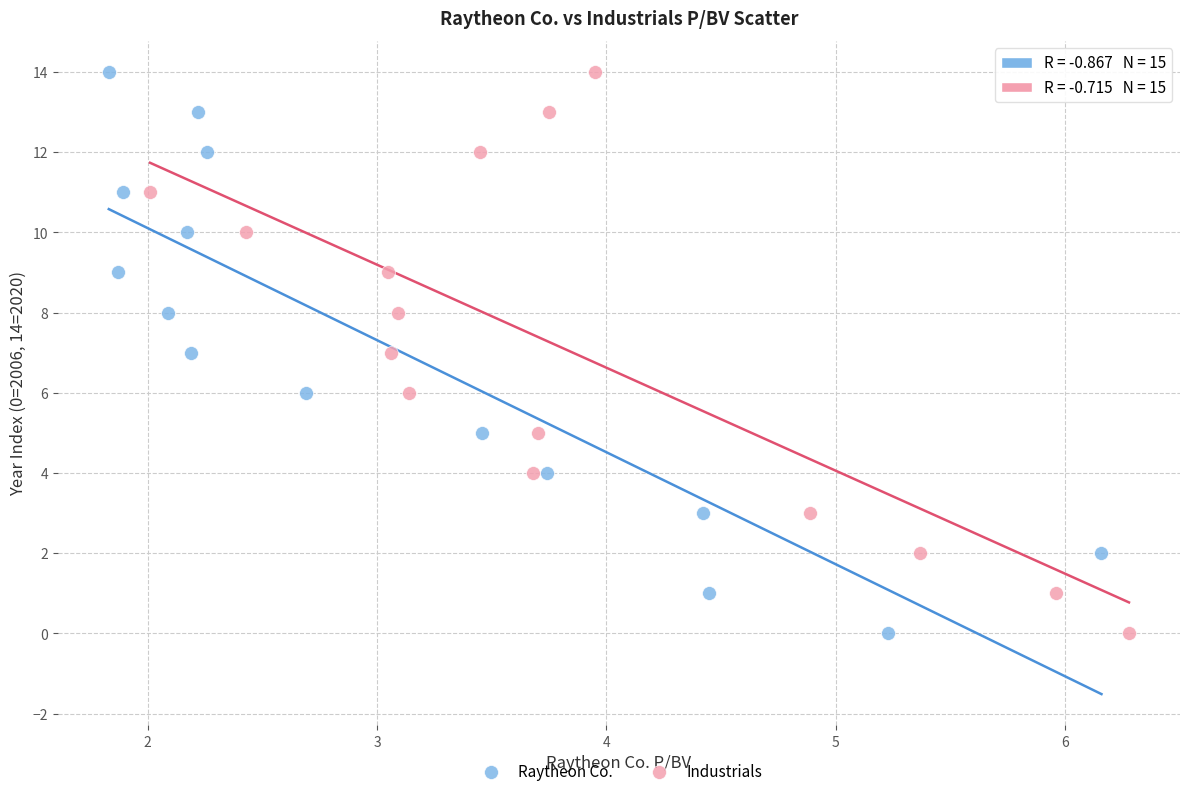

What are all the series names shown in the legend?

Raytheon Co., Industrials